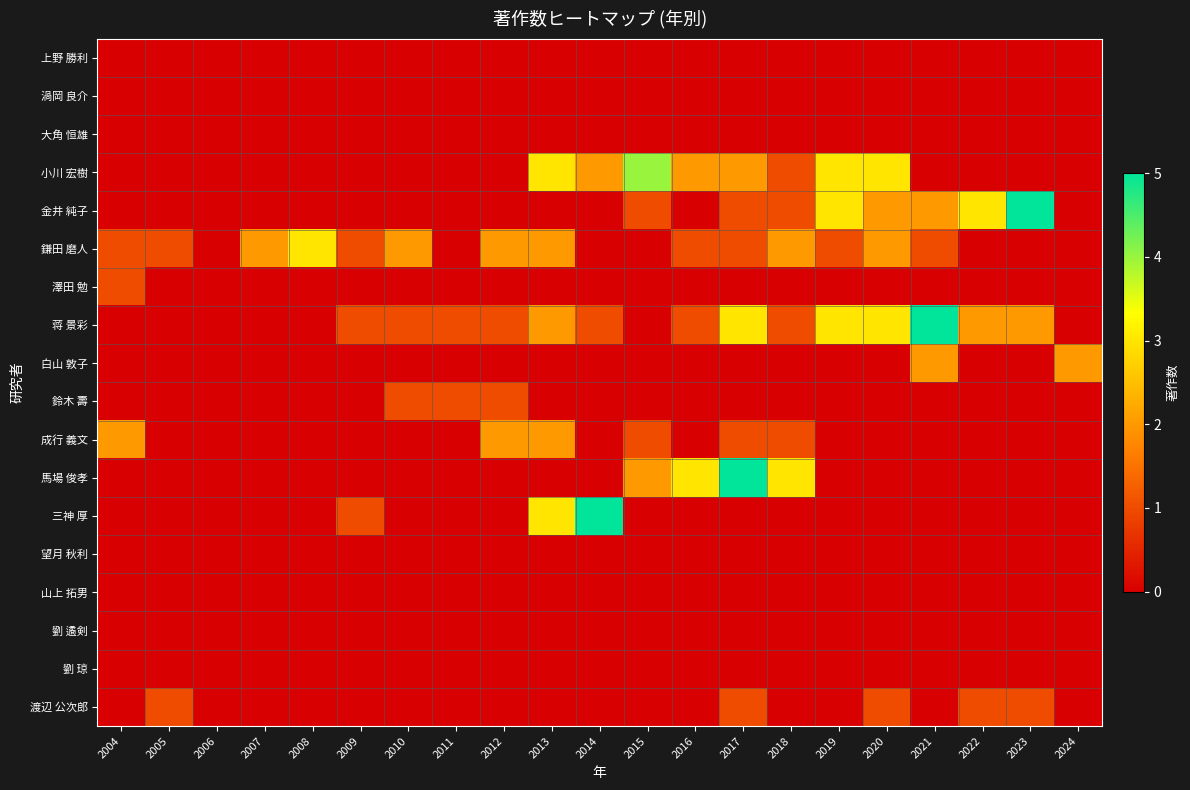

At which category is the sum across all series the highest?

2017